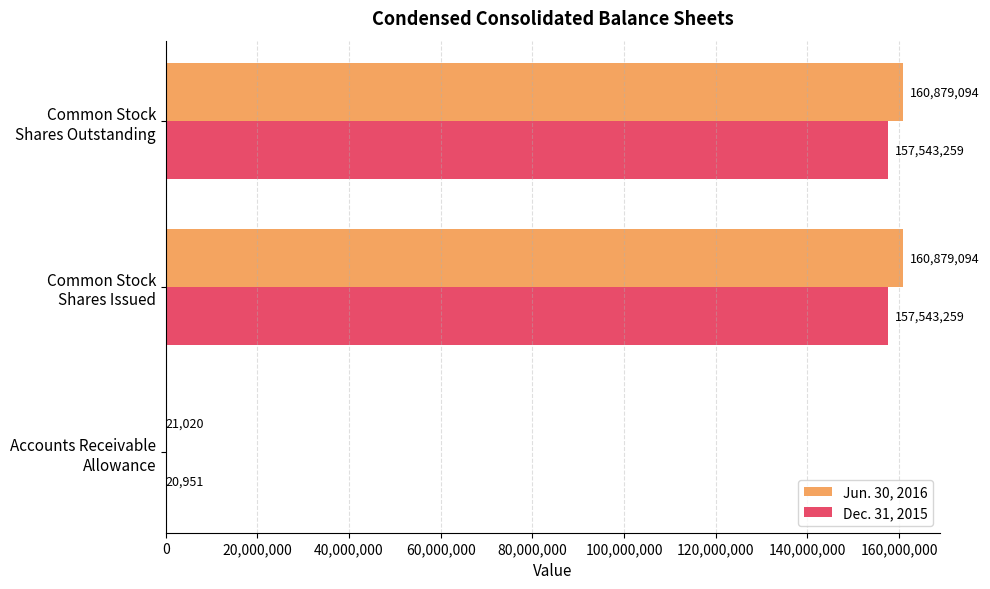

How many Dec. 31, 2015 values are between 20951 and 157543259?

3